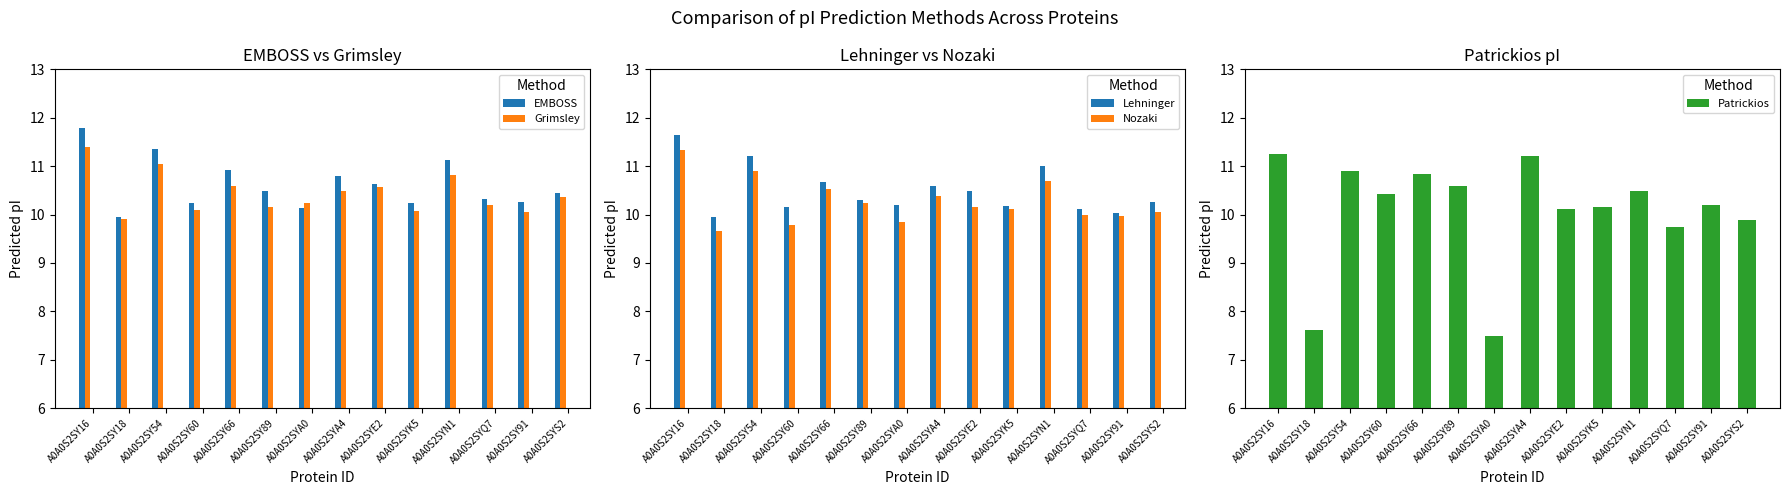

How many categories are shown in the chart?

14